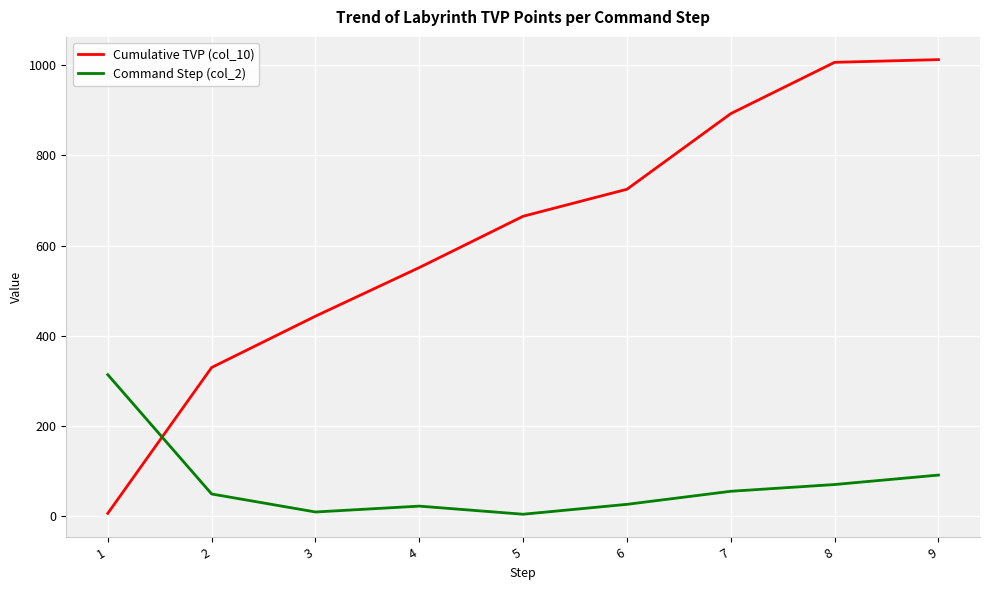

What is the difference between the Command Step (col_2) values at 1 and 8?

244